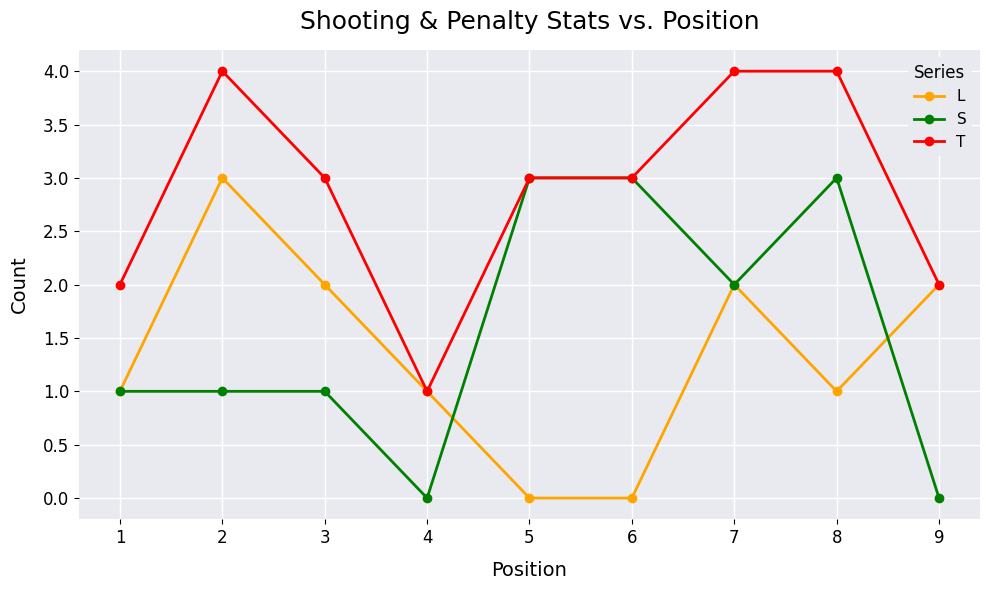

The L series shows 3 at 2. True or false?

True